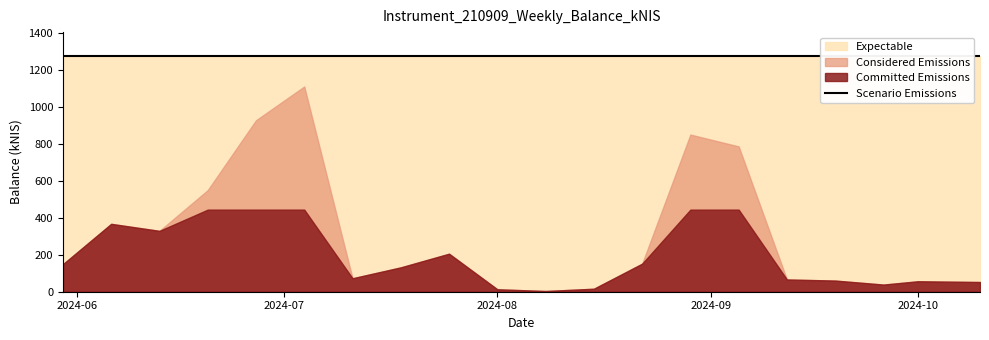

Rank the categories by value from highest to lowest.

2024-07-04, 2024-06-27, 2024-08-29, 2024-09-05, 2024-06-20, 2024-06-06, 2024-06-13, 2024-07-25, 2024-08-22, 2024-05-30, 2024-07-18, 2024-07-11, 2024-09-12, 2024-09-19, 2024-10-01, 2024-10-10, 2024-09-26, 2024-08-15, 2024-08-01, 2024-08-08